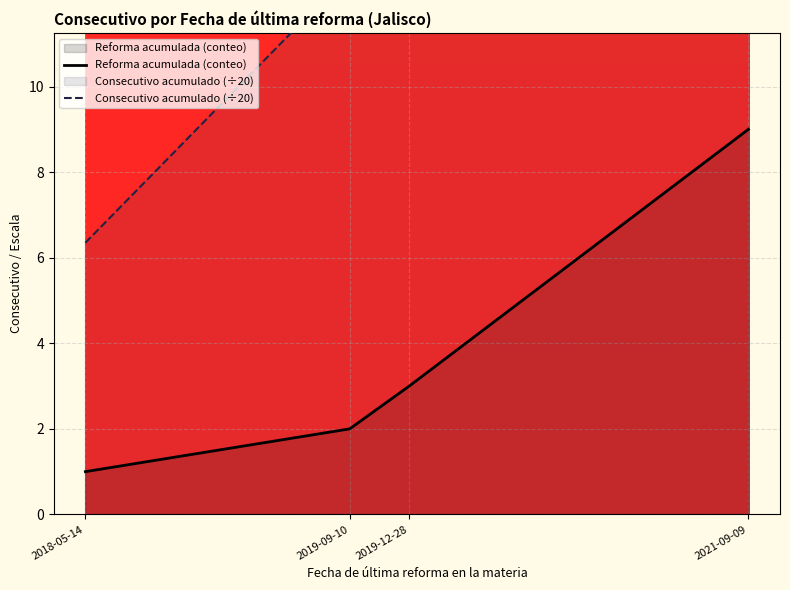

At which label does Reforma acumulada (conteo) first exceed 3?

2021-09-09